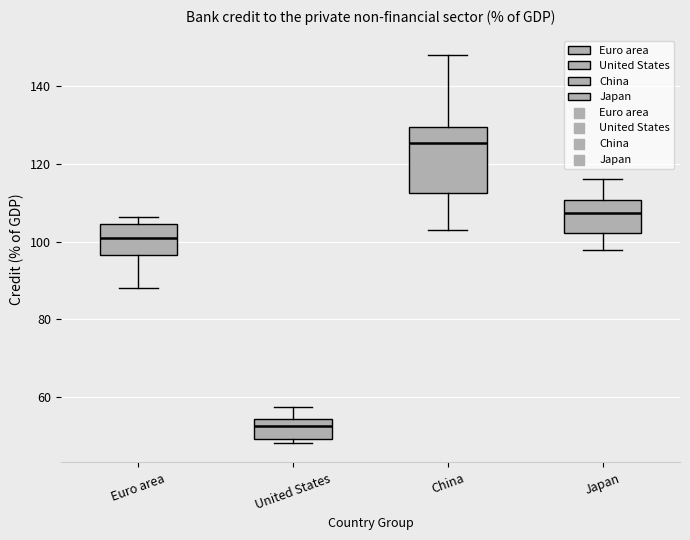

Reading left to right, transcribe this box plot: for each box, give where its median line is, the range the box spans, and where its two whiskers end, as read against the y-axis. The values are not printed on the chart, so give them approximately, as read against the axis.

Euro area: median 100, box 96 to 104, whiskers 88 to 106
United States: median 52, box 50 to 54, whiskers 48 to 58
China: median 126, box 112 to 130, whiskers 104 to 148
Japan: median 108, box 102 to 110, whiskers 98 to 116